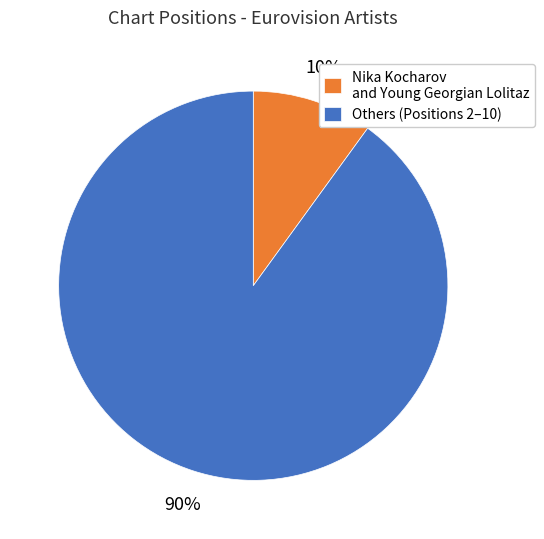

What percentage is the Nika Kocharov and Young Georgian Lolitaz slice, to the nearest percent?

10%